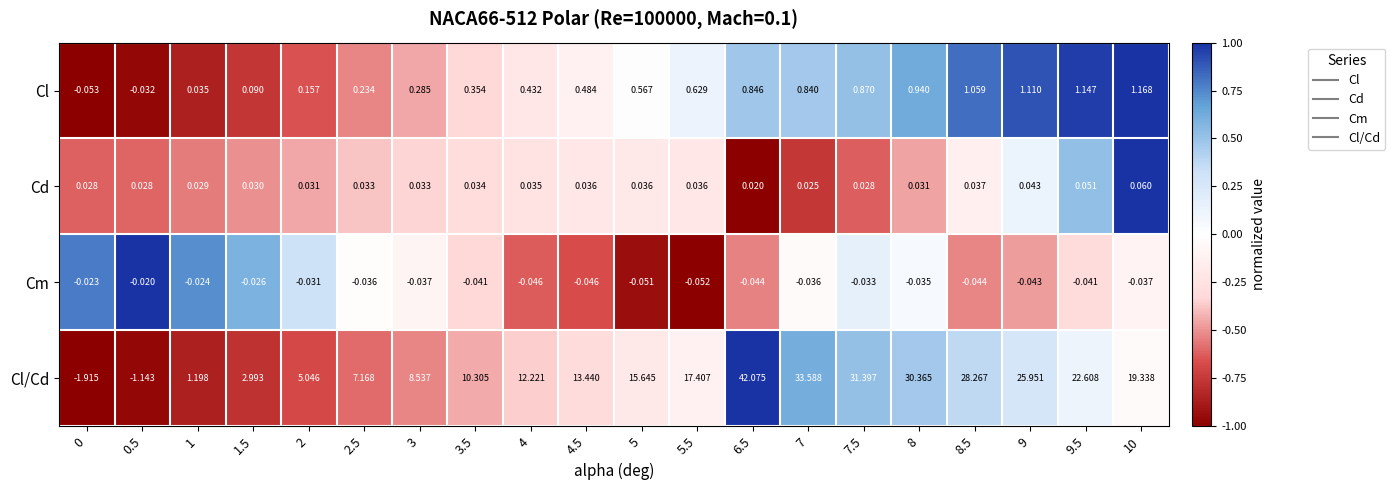

Which series has the largest total across all categories?

Cl/Cd